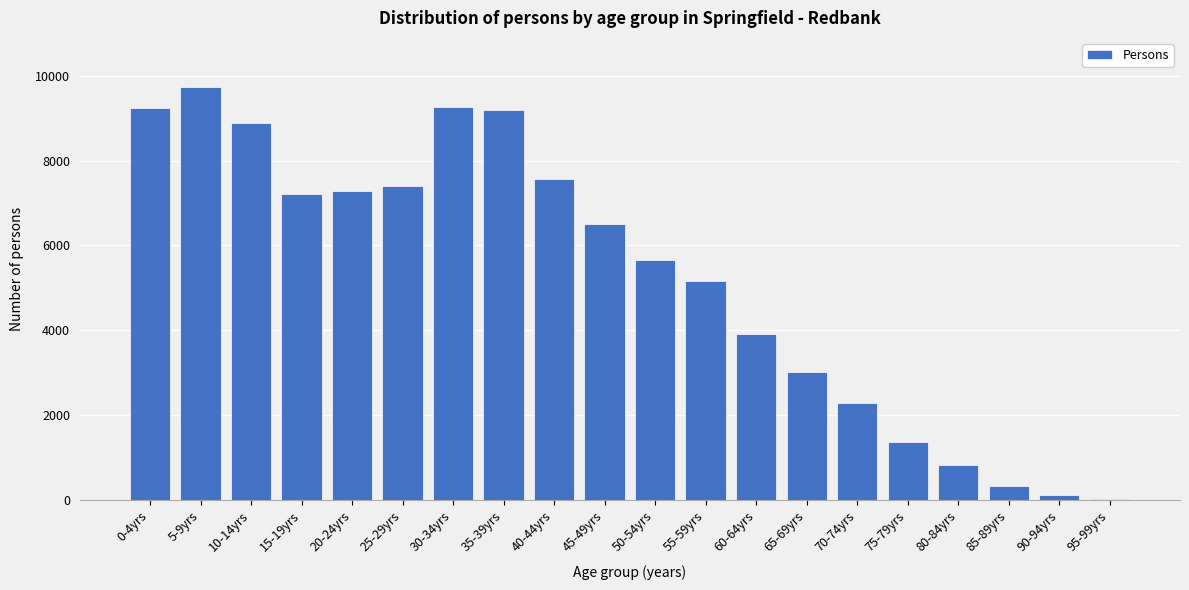

At which category does the chart reach its peak across all series?

5-9yrs